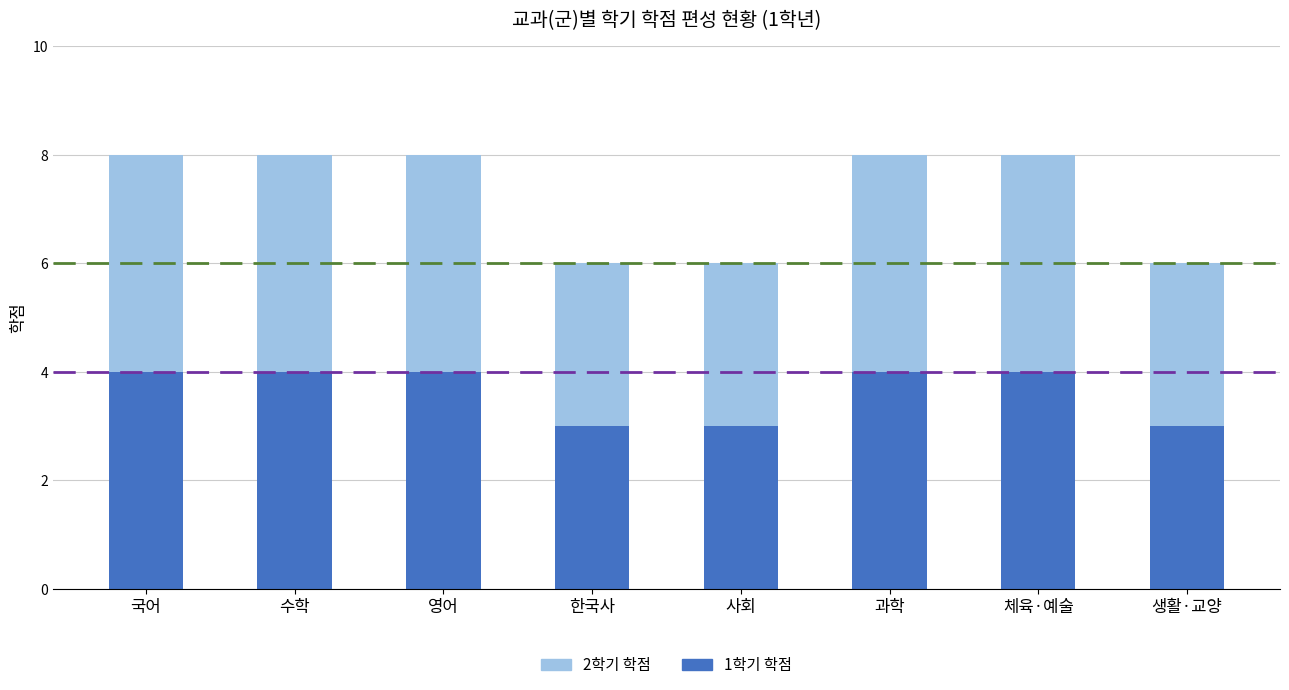

How many data points does each series have?

8